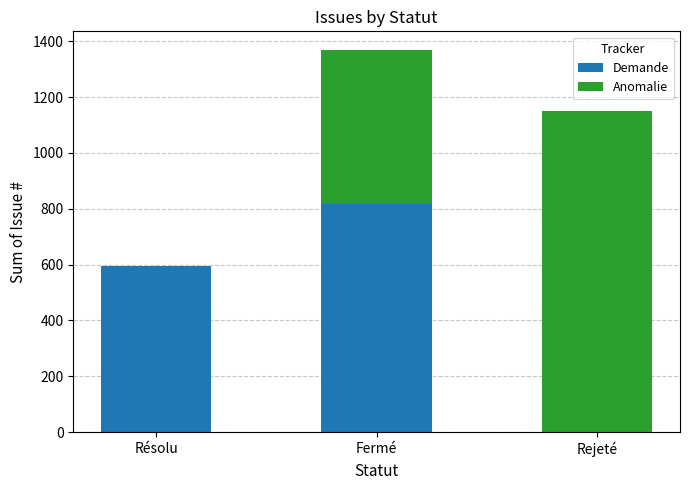

How many categories are shown in the chart?

3